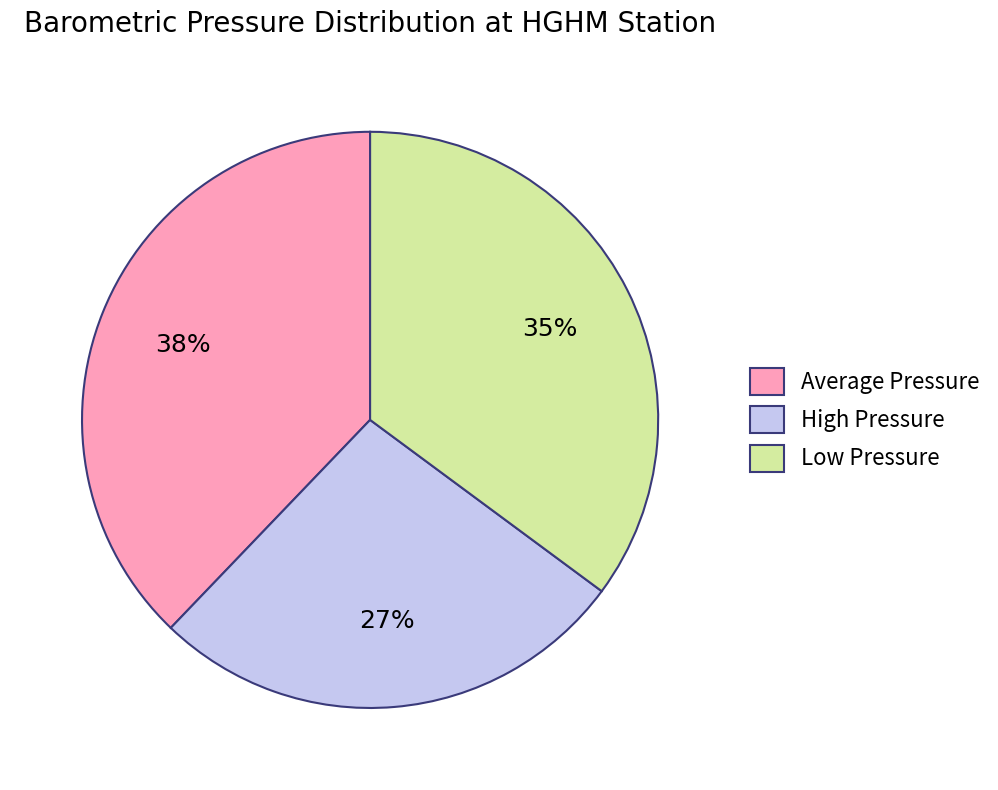

Approximately how many times larger is the value at Low Pressure compared to High Pressure?

1.3